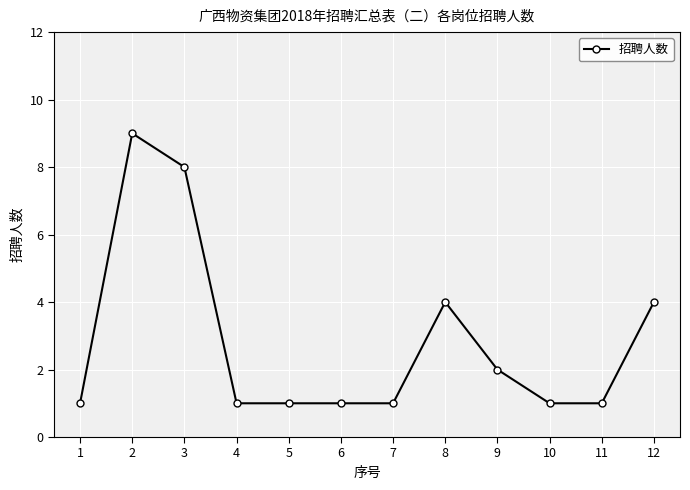

What is the maximum value shown in the chart?

9